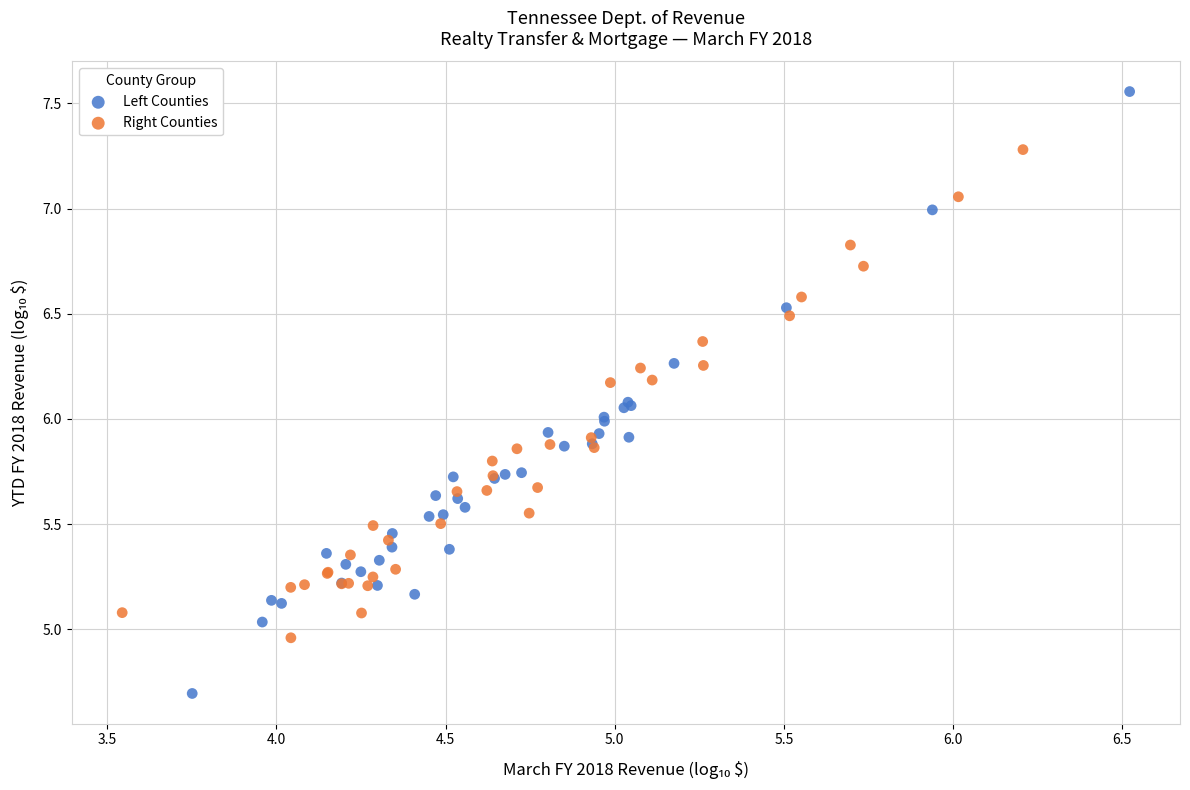

Which series reaches the maximum Y coordinate?

Left Counties